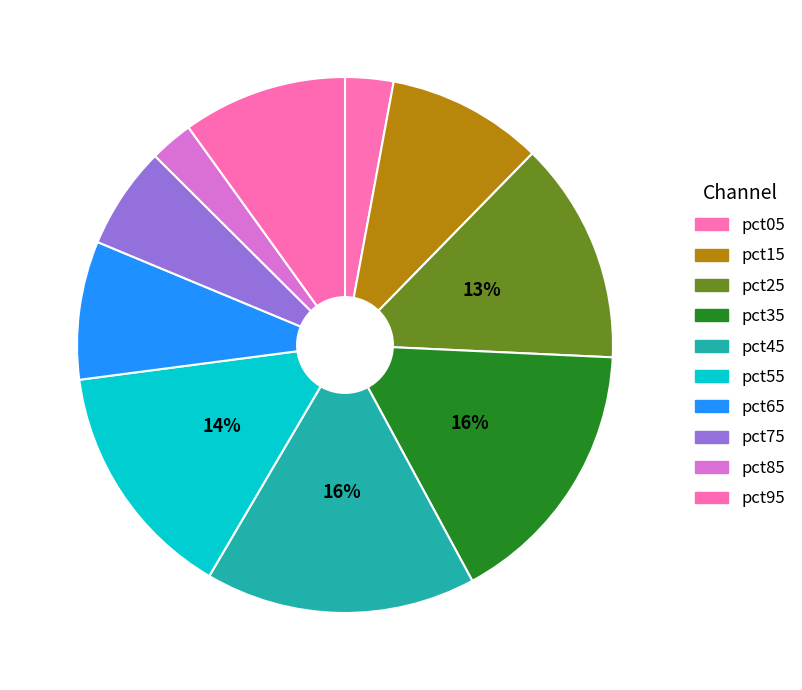

What percentage is the pct35 slice, to the nearest percent?

16%